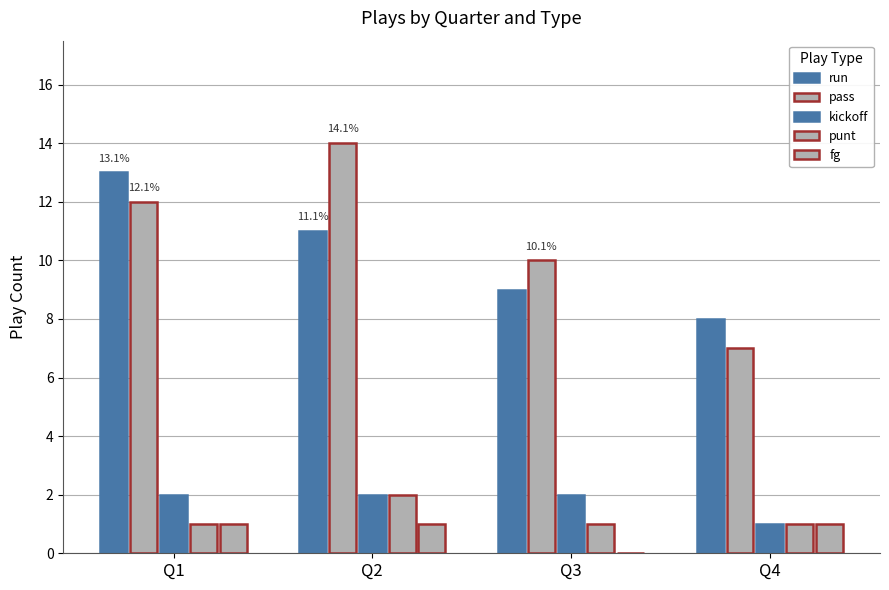

How many distinct data groups are displayed?

5